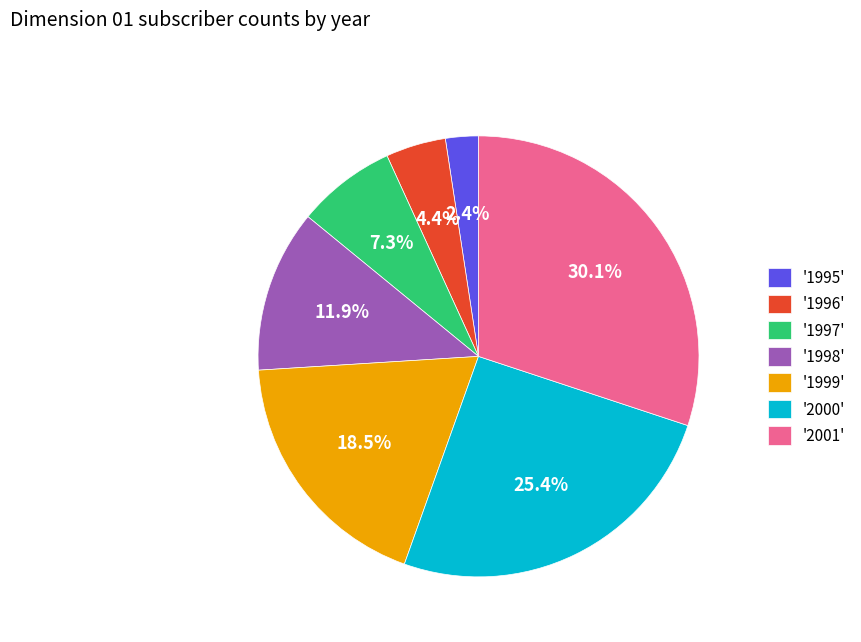

Does '1996' represent more than half of the total?

No